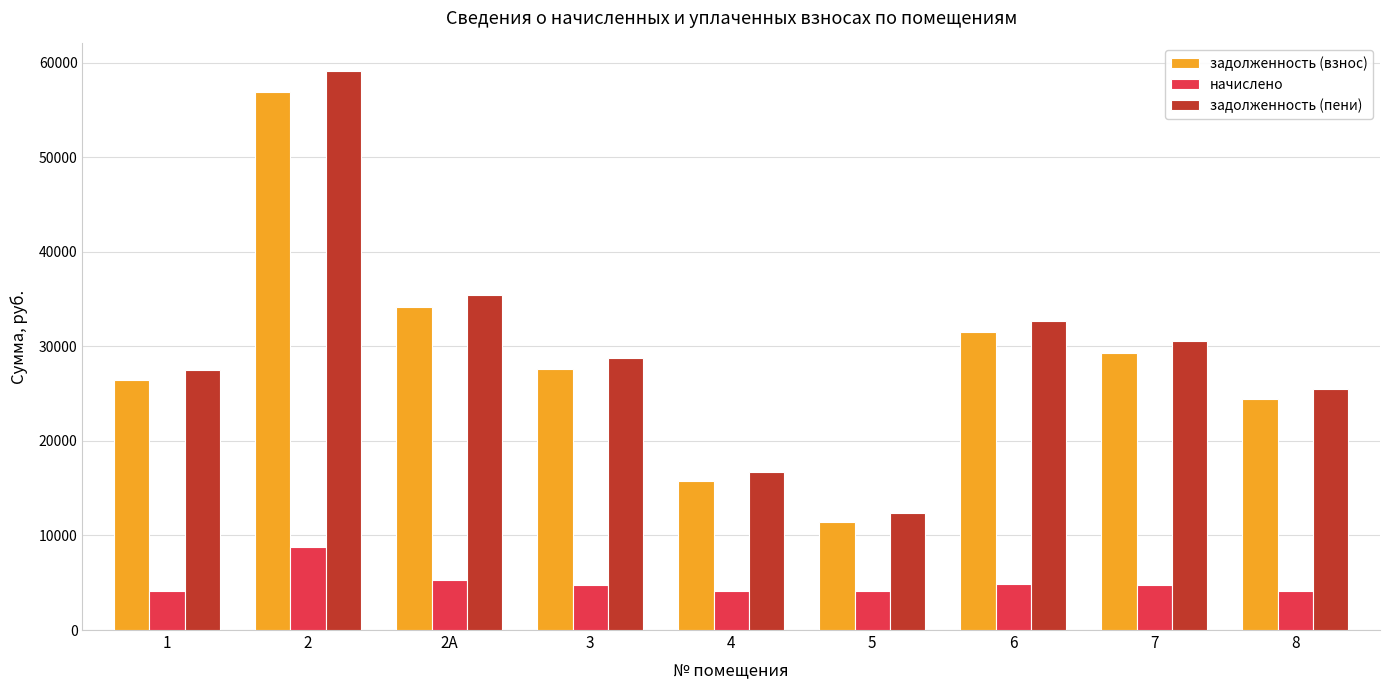

At which category is the sum across all series the highest?

2